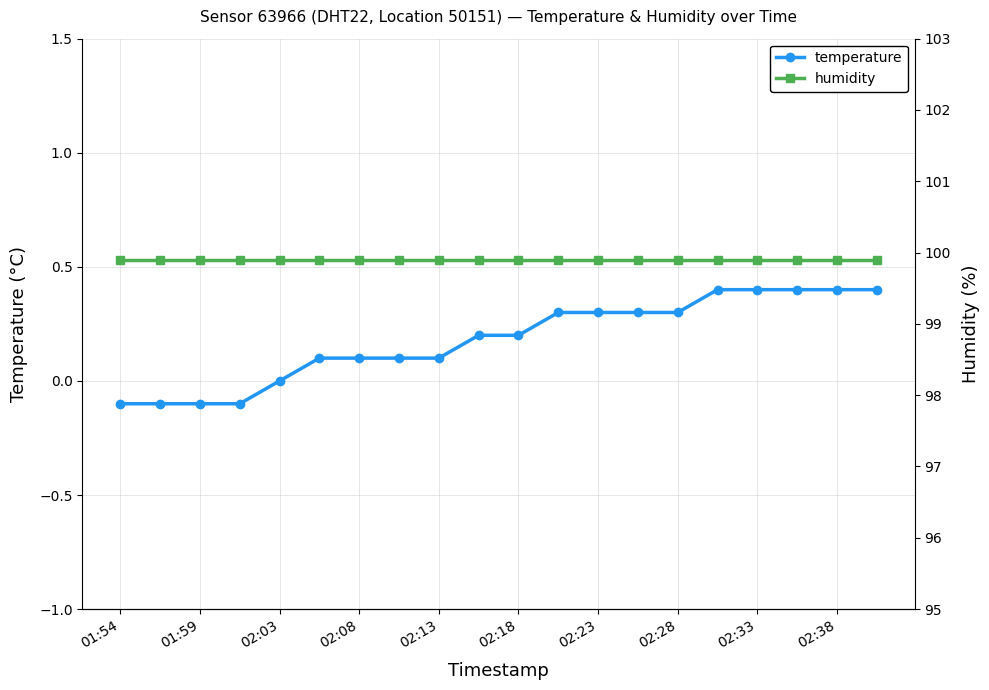

What is the average value of the temperature series?

0.2